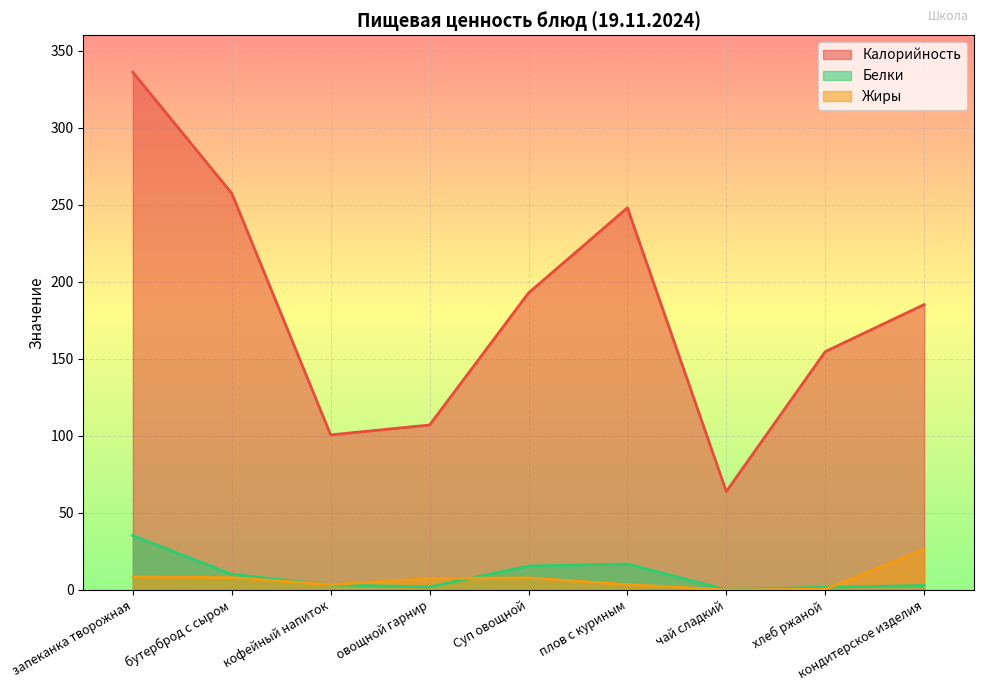

Reading right to left, list all the values displayed in this chart.

Калорийность: 185.2	154.7	63.8	248.0	192.7	107.0	100.6	257.4	336.0
Белки: 2.8	1.7	0.0	16.8	15.4	1.9	3.1	10.1	35.2
Жиры: 26.4	0.3	0.0	3.4	7.7	7.3	3.4	7.9	8.4